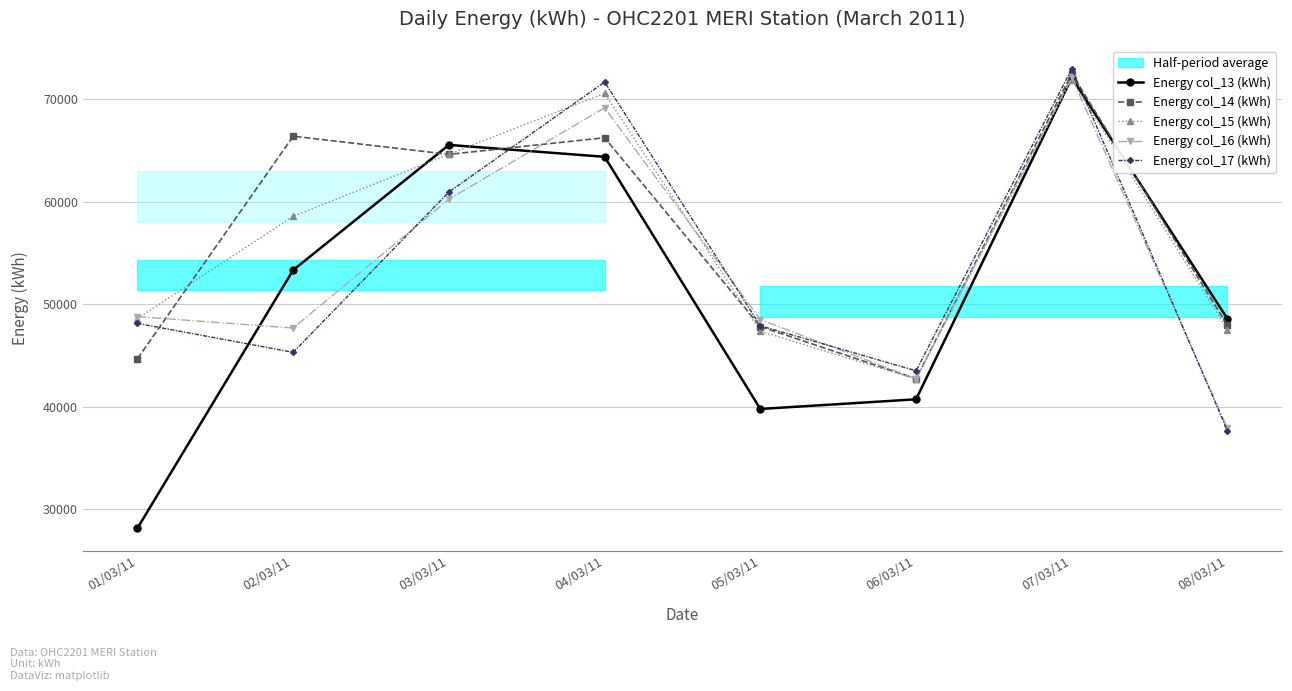

Where is Energy col_13 (kWh) nearest to the value 50120?

08/03/11